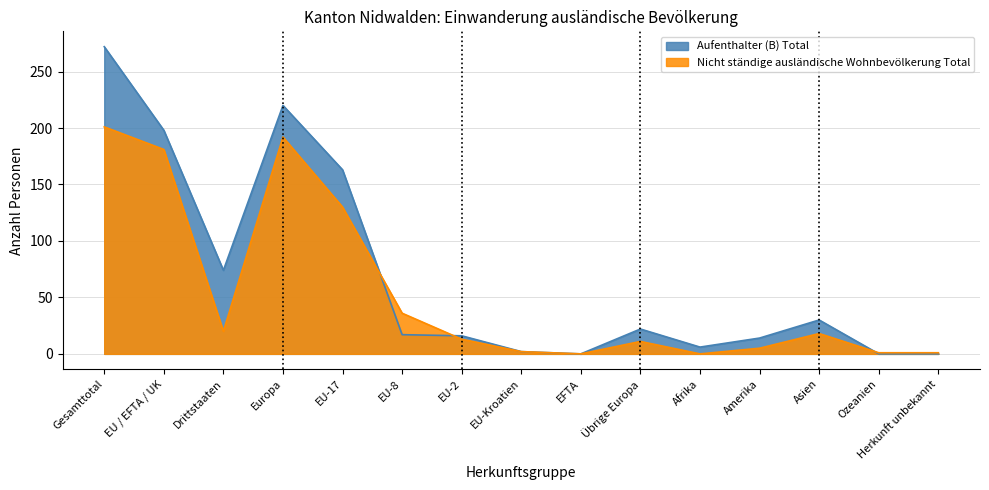

What is the label of the 2nd point from the right?

Ozeanien